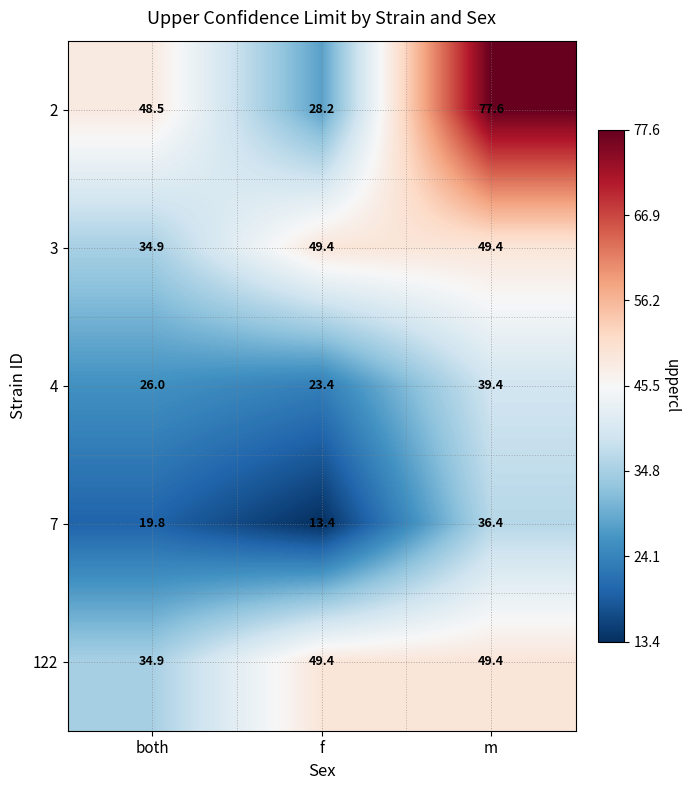

Is it true that 3 equals 80.8 at m?

False